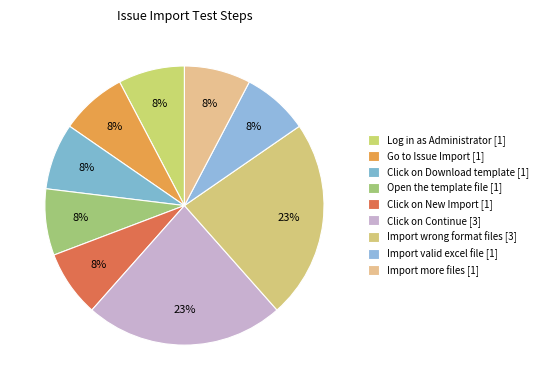

Count the number of slices in the pie.

9